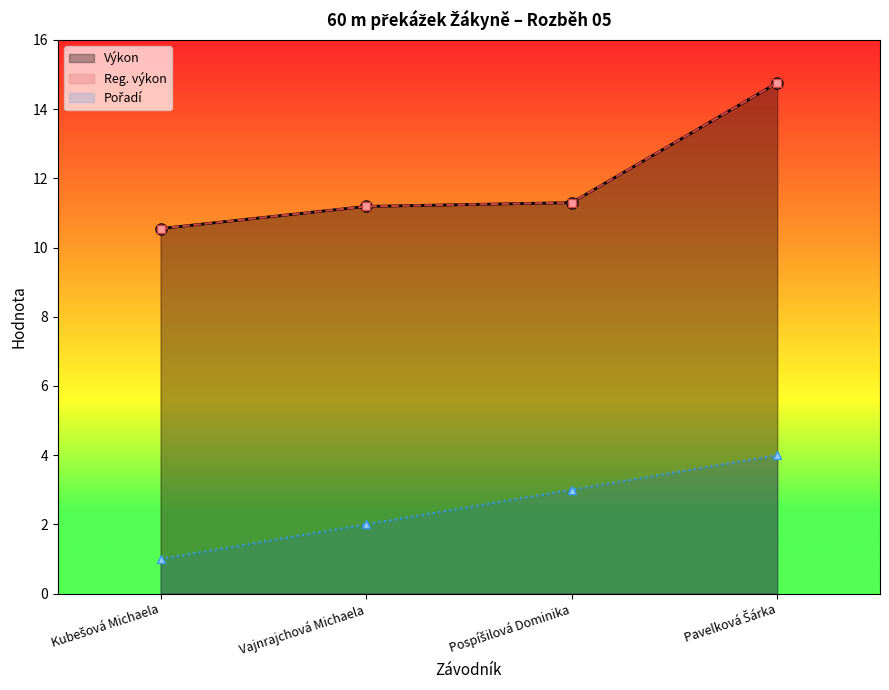

Reading left to right, what are all the values shown in this chart?

Pořadí: 1.0	2.0	3.0	4.0
Výkon: 10.6	11.2	11.3	14.8
Reg. výkon: 10.6	11.2	11.3	14.8